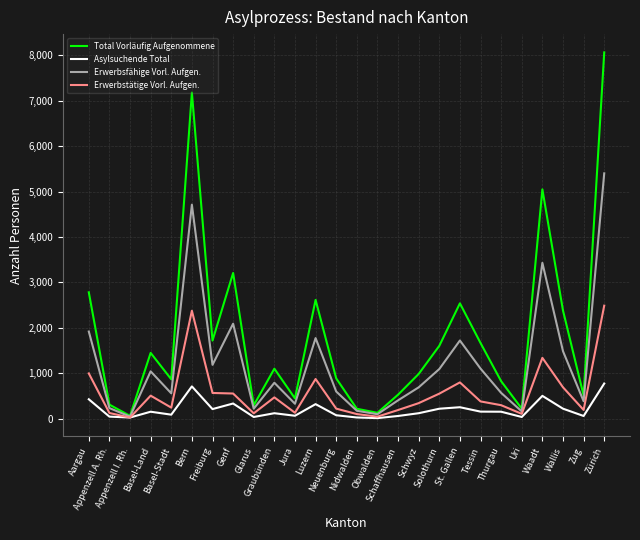

Which series has the largest total across all categories?

Total Vorläufig Aufgenommene